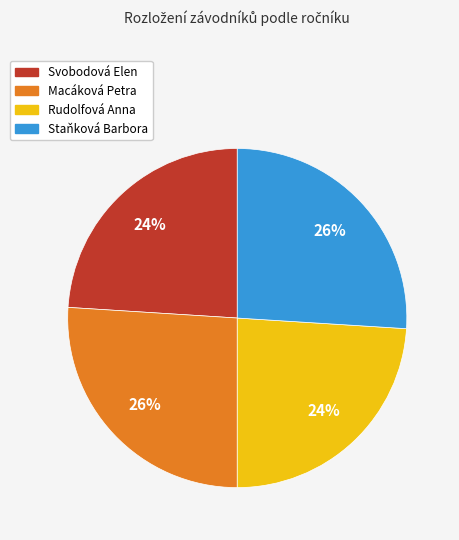

To the nearest percent, what is the combined percentage of Svobodová Elen and Staňková Barbora?

50%